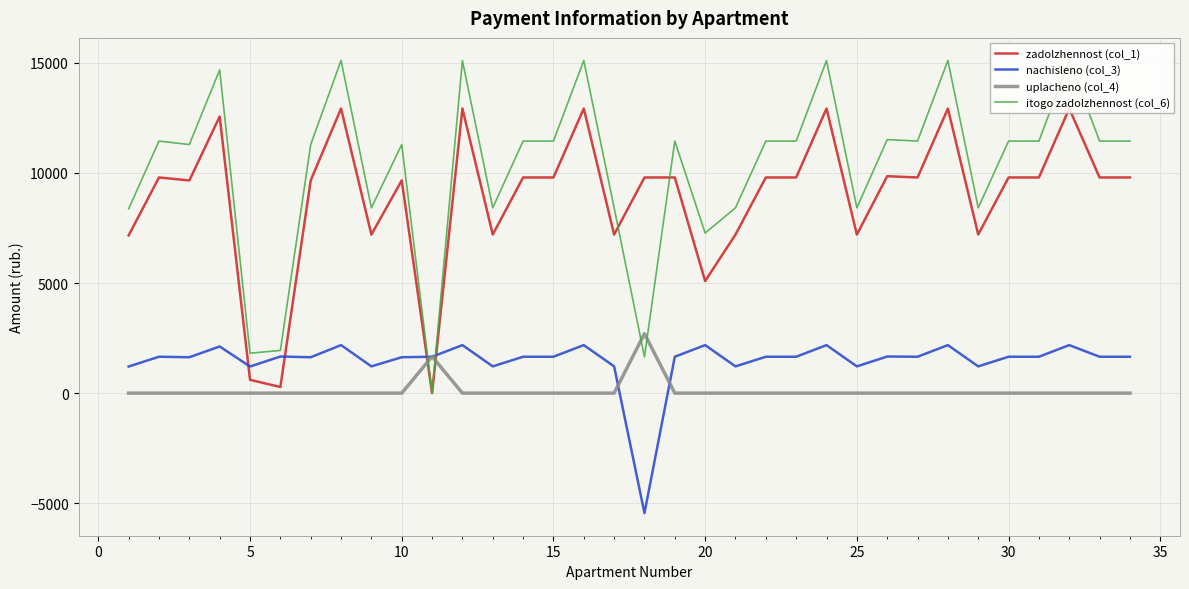

True or false: nachisleno (col_3) and itogo zadolzhennost (col_6) cross at least once.

True